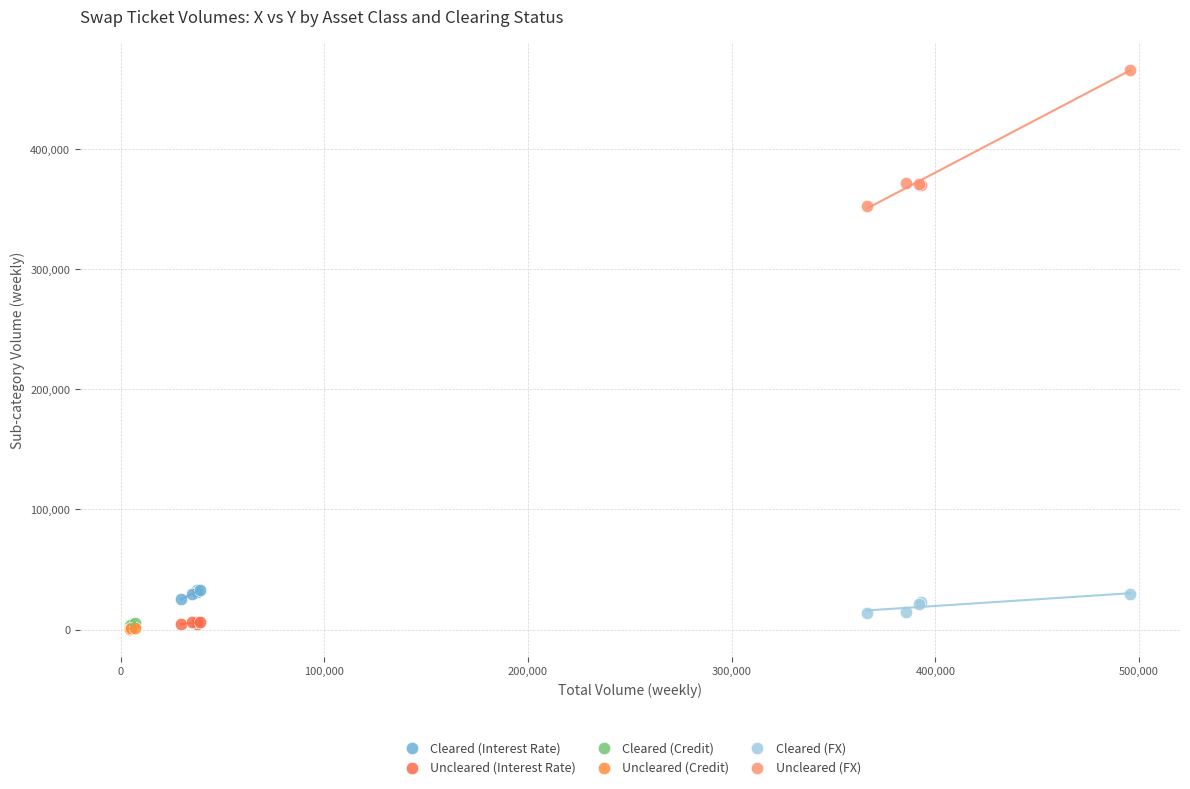

Which series has the largest Y range (max minus min)?

Uncleared (FX)